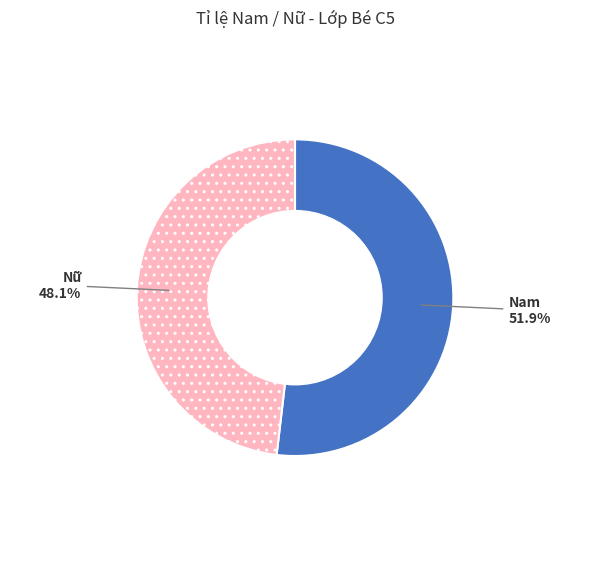

What is the ratio of the value at Nam to the value at Nữ?

1.1